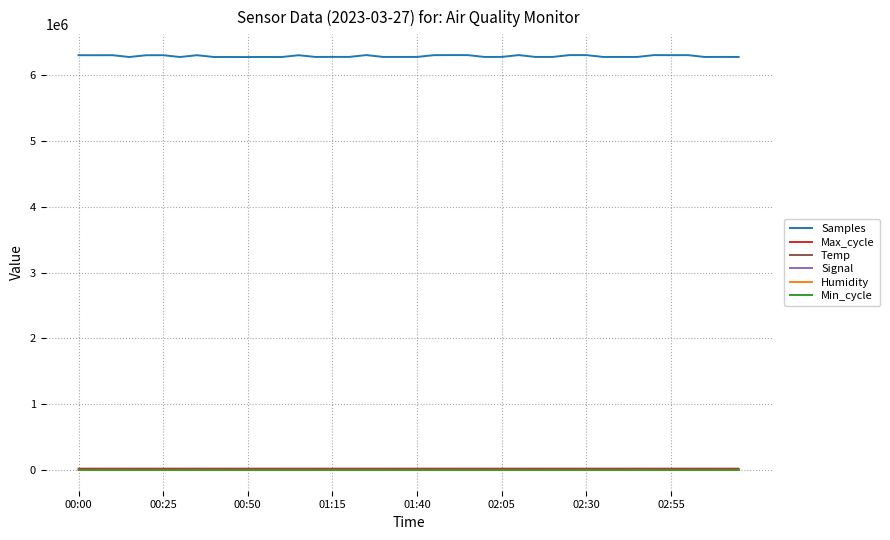

What is the sum of all Temp values?

177.6